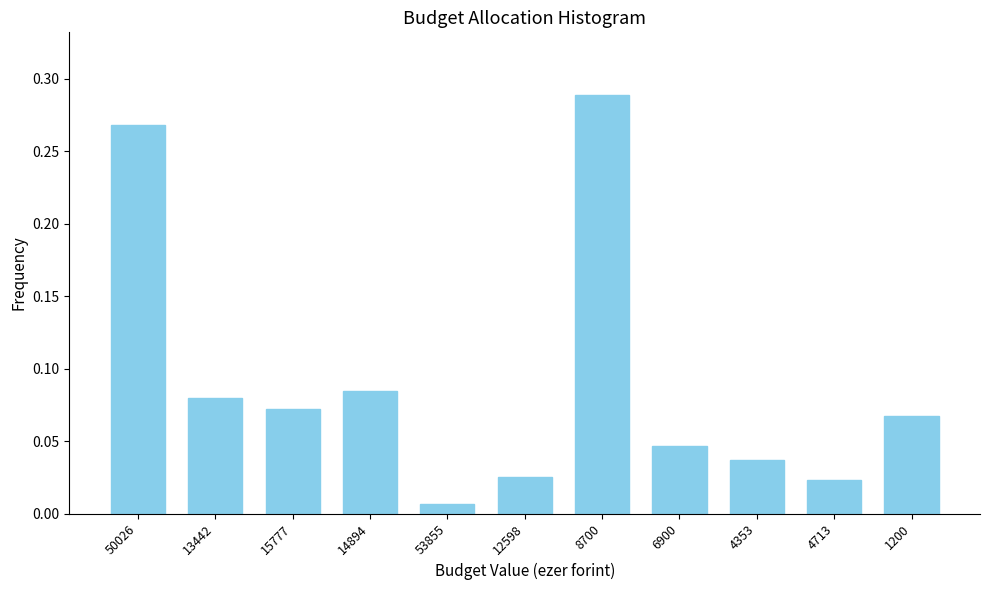

What position from the right is 50026?

11